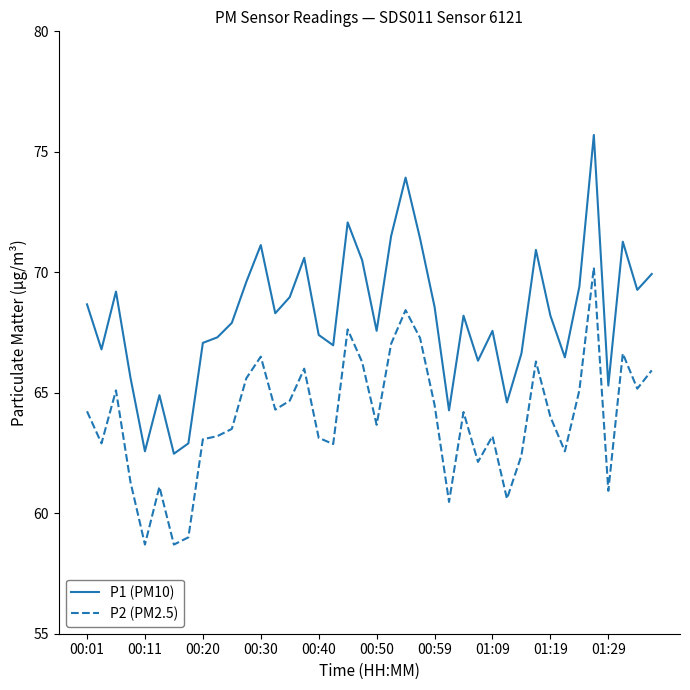

How many series are shown in this chart?

2